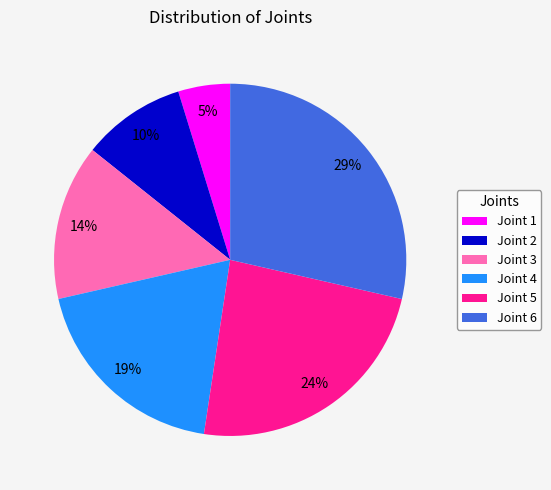

Does Joint 2 account for over 50% of the chart?

No